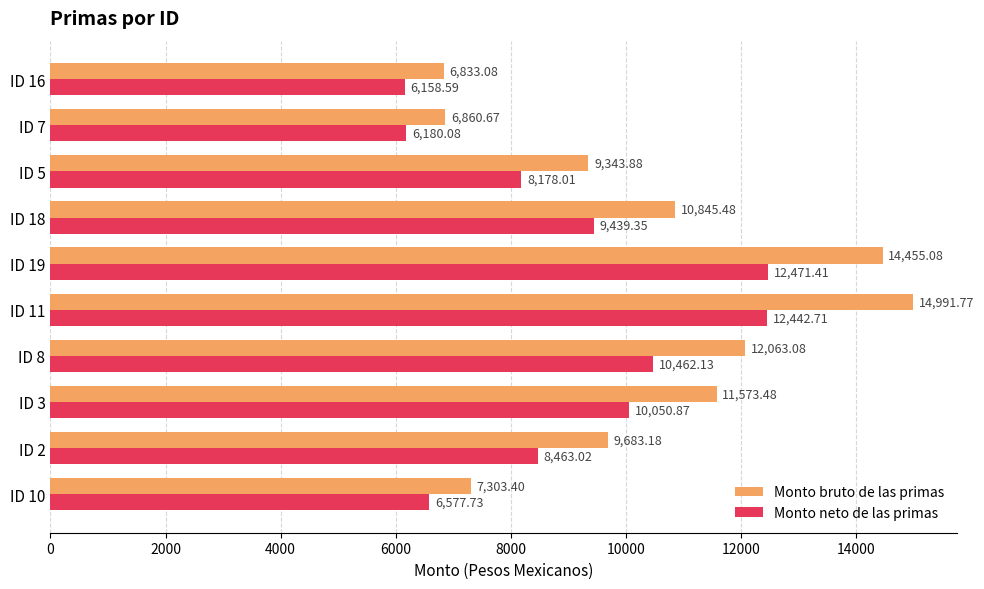

What is the difference between the highest and lowest values at ID 5?

1165.9